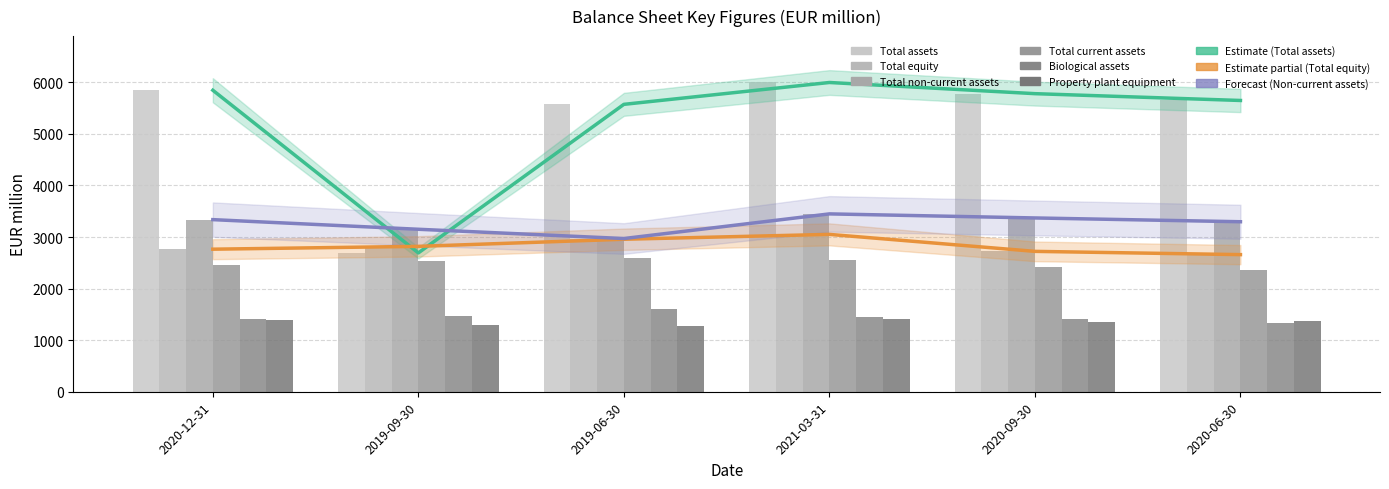

What is the maximum value for Total assets?

5996.4